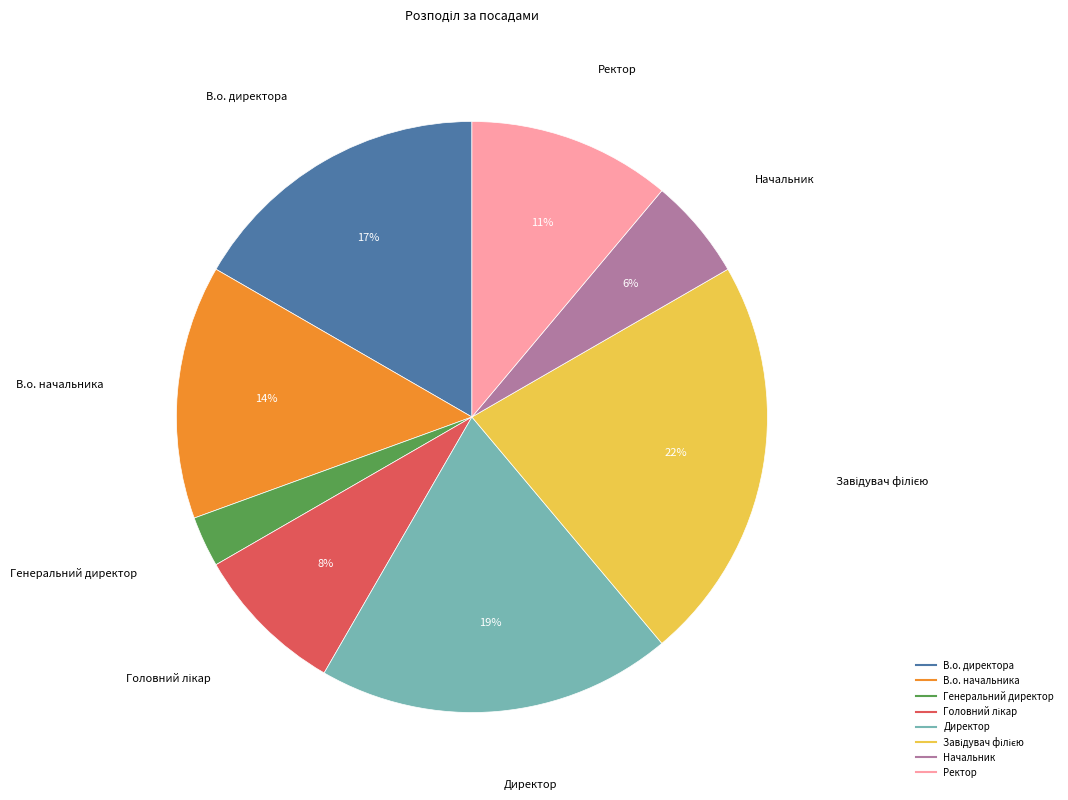

To the nearest percent, what is the difference between the largest and smallest slice percentages?

19%